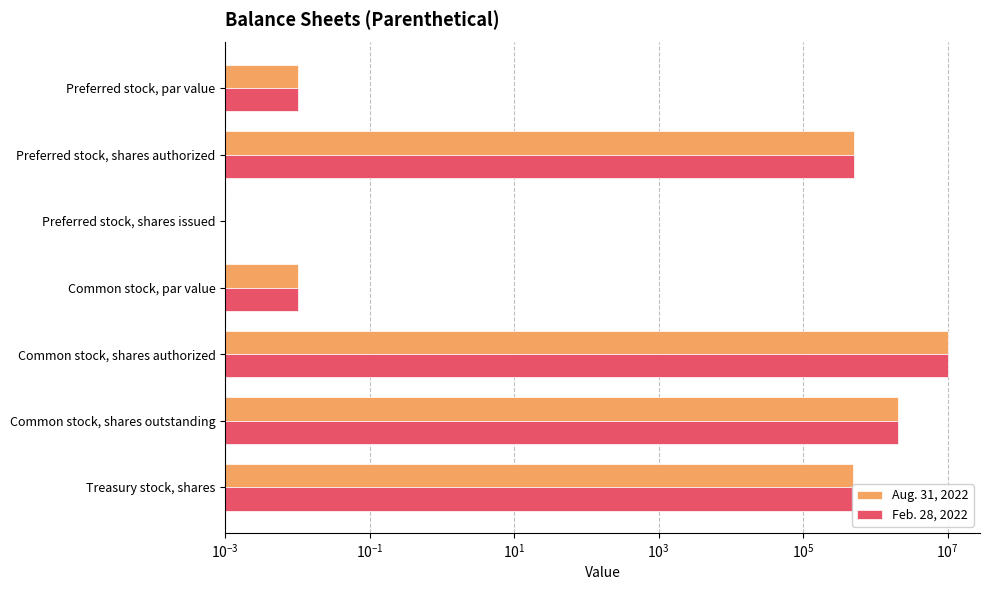

Rank the series at Preferred stock, shares authorized from highest to lowest value.

Aug. 31, 2022, Feb. 28, 2022